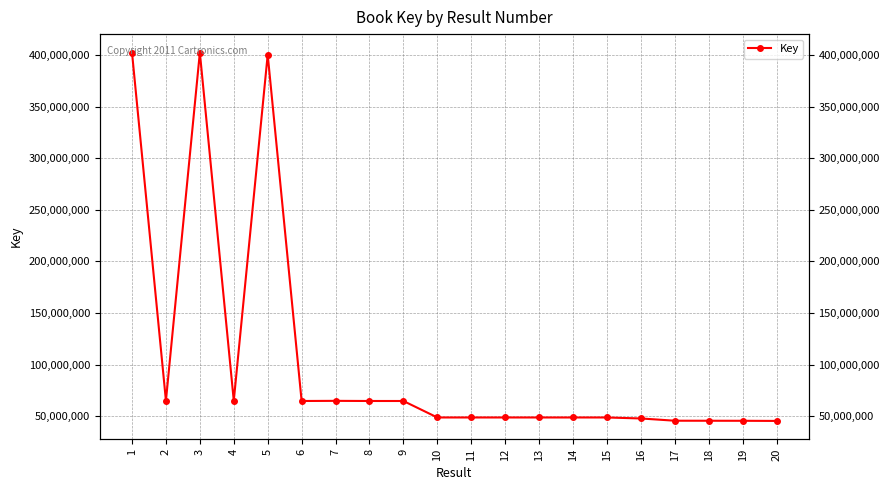

The chart shows a value of 45557888 at 19. True or false?

True